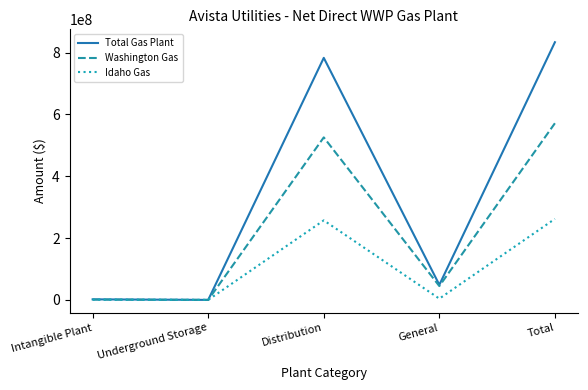

What is the highest value of the Idaho Gas series?

262099260